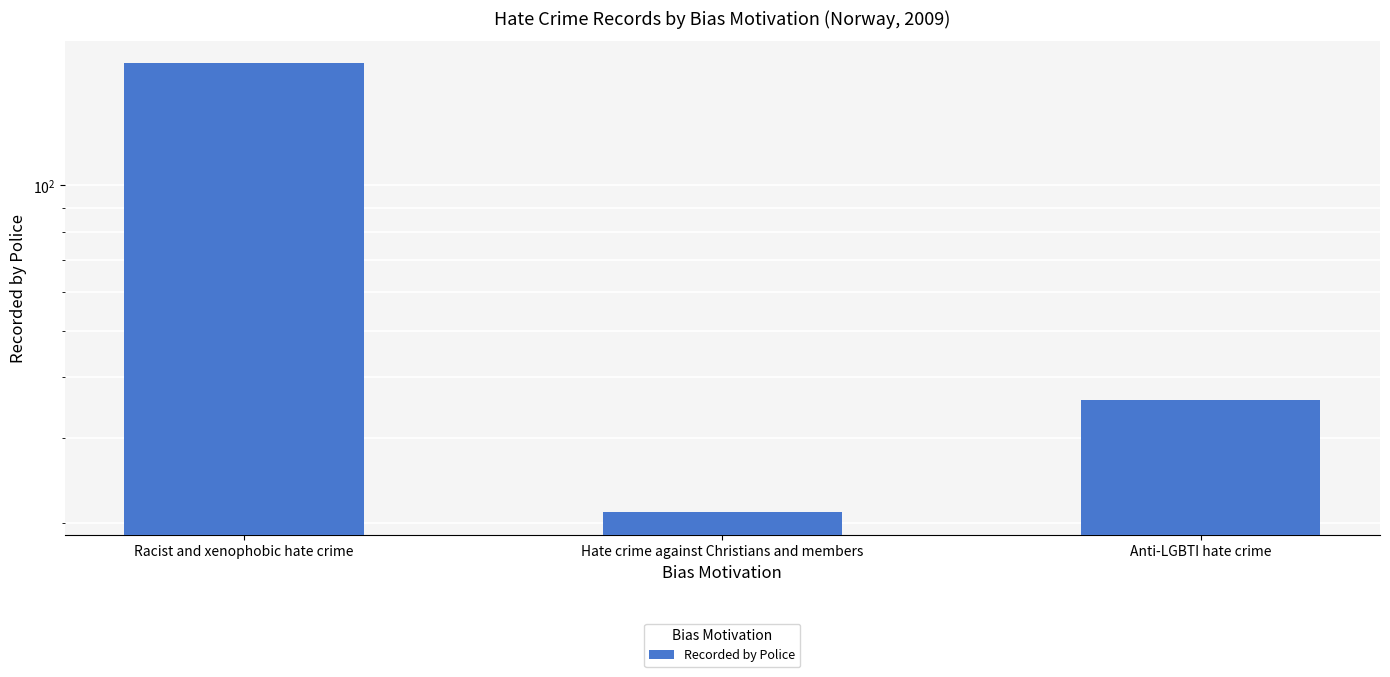

Count the number of categories in the chart.

3